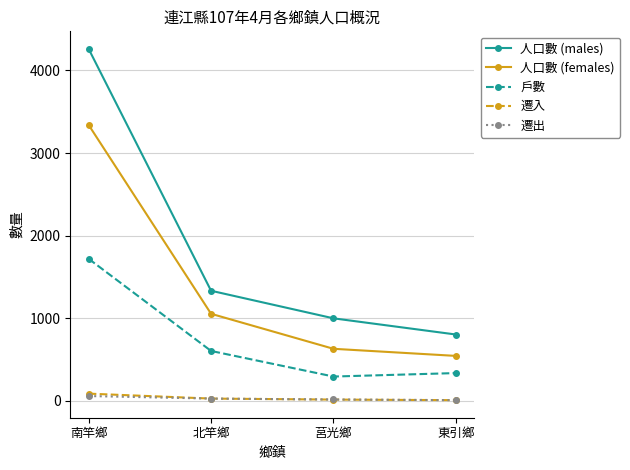

True or false: 戶數 and 人口數 (males) intersect in this chart.

False